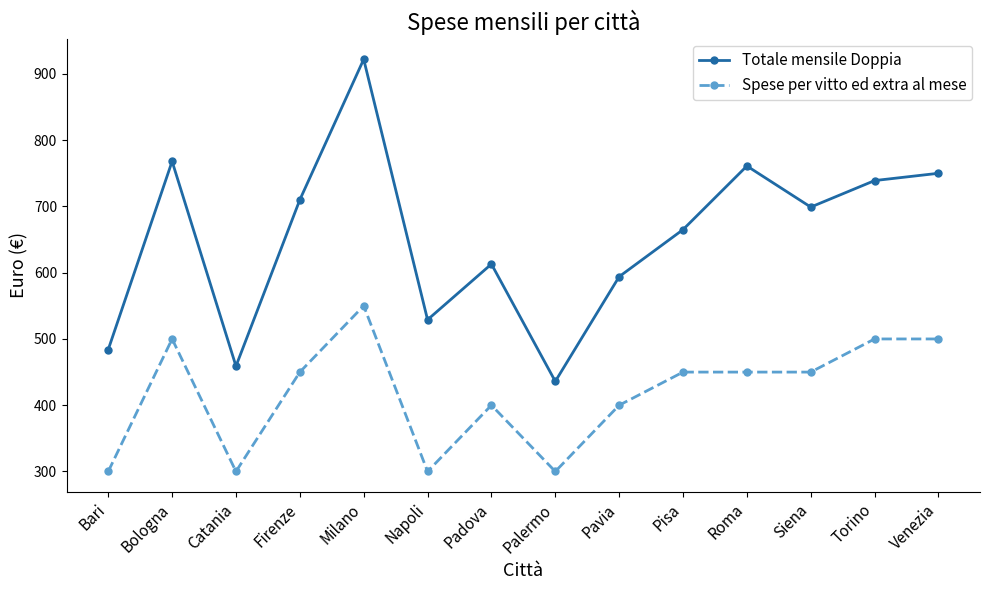

Reading left to right, transcribe all the data shown in this chart.

Totale mensile Doppia: 484	768	459	710	922	529	613	436	594	665	761	699	739	750
Spese per vitto ed extra al mese: 300	500	300	450	550	300	400	300	400	450	450	450	500	500